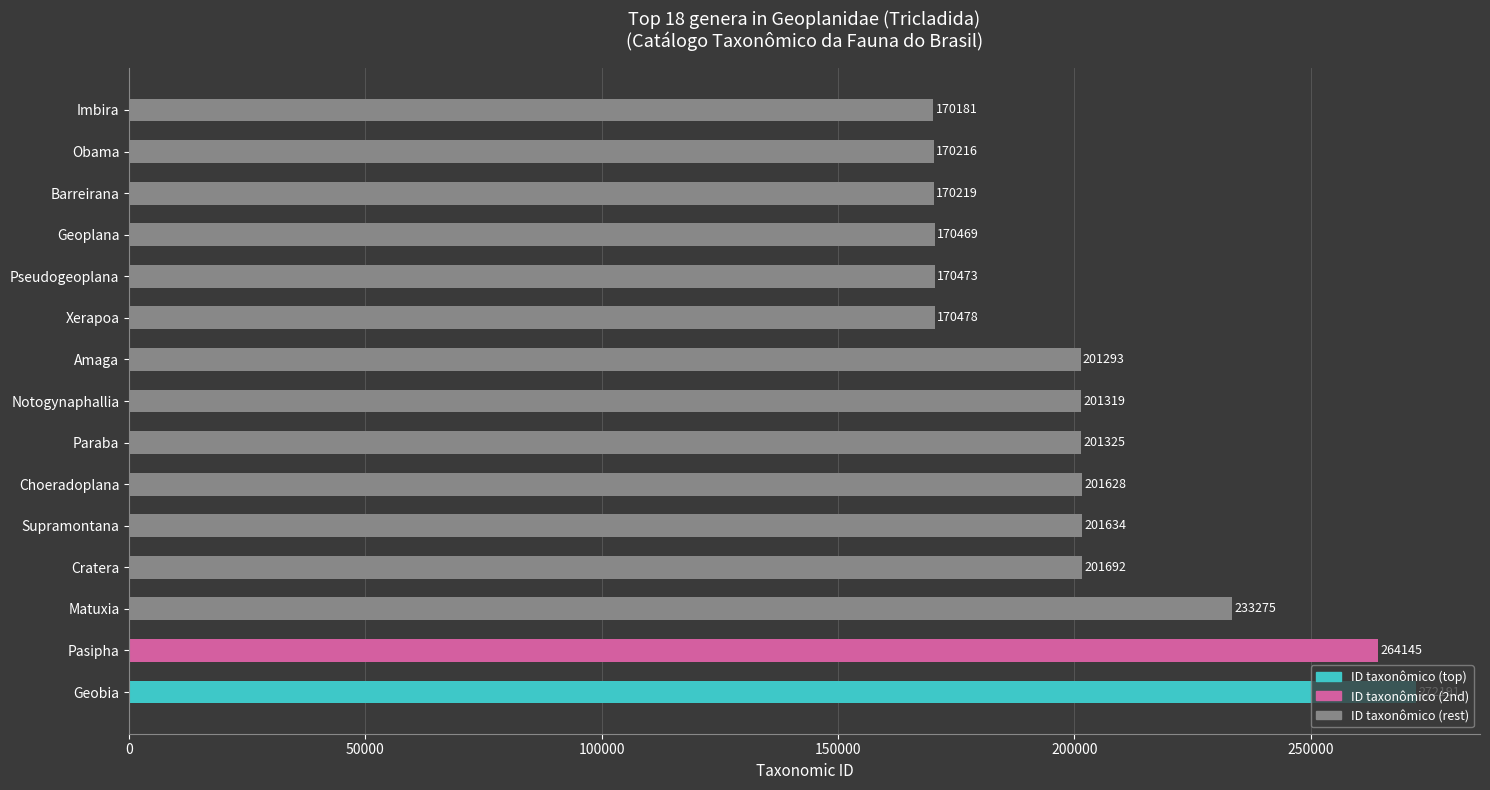

Which has a higher value, Xerapoa or Pseudogeoplana?

Xerapoa